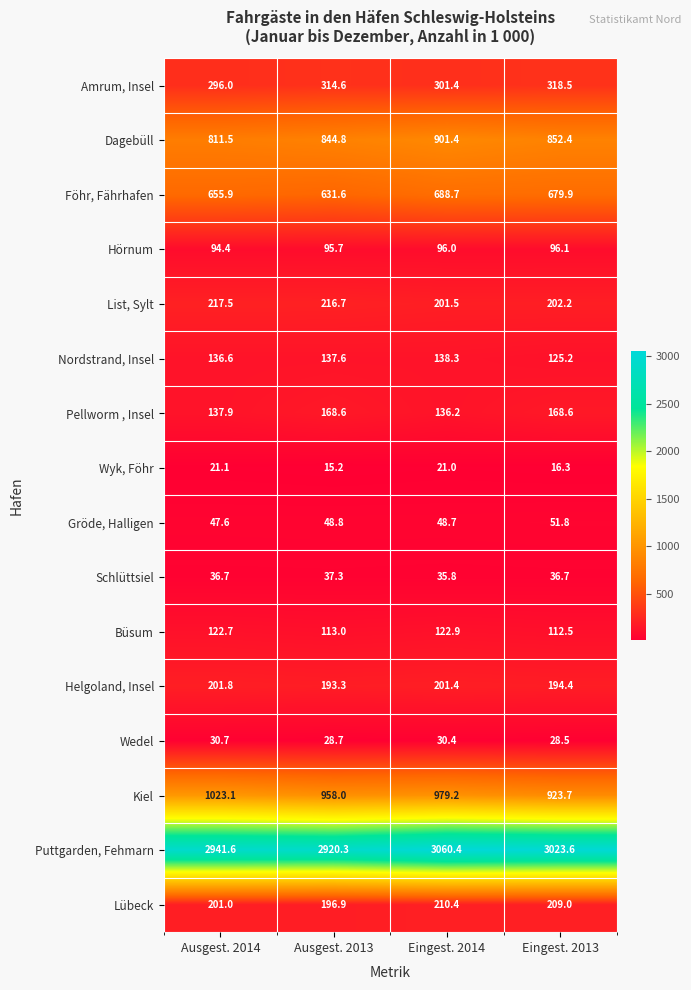

Rank the series at Ausgest. 2013 from lowest to highest value.

Wyk, Föhr, Wedel, Schlüttsiel, Gröde, Halligen, Hörnum, Büsum, Nordstrand, Insel, Pellworm , Insel, Helgoland, Insel, Lübeck, List, Sylt, Amrum, Insel, Föhr, Fährhafen, Dagebüll, Kiel, Puttgarden, Fehmarn